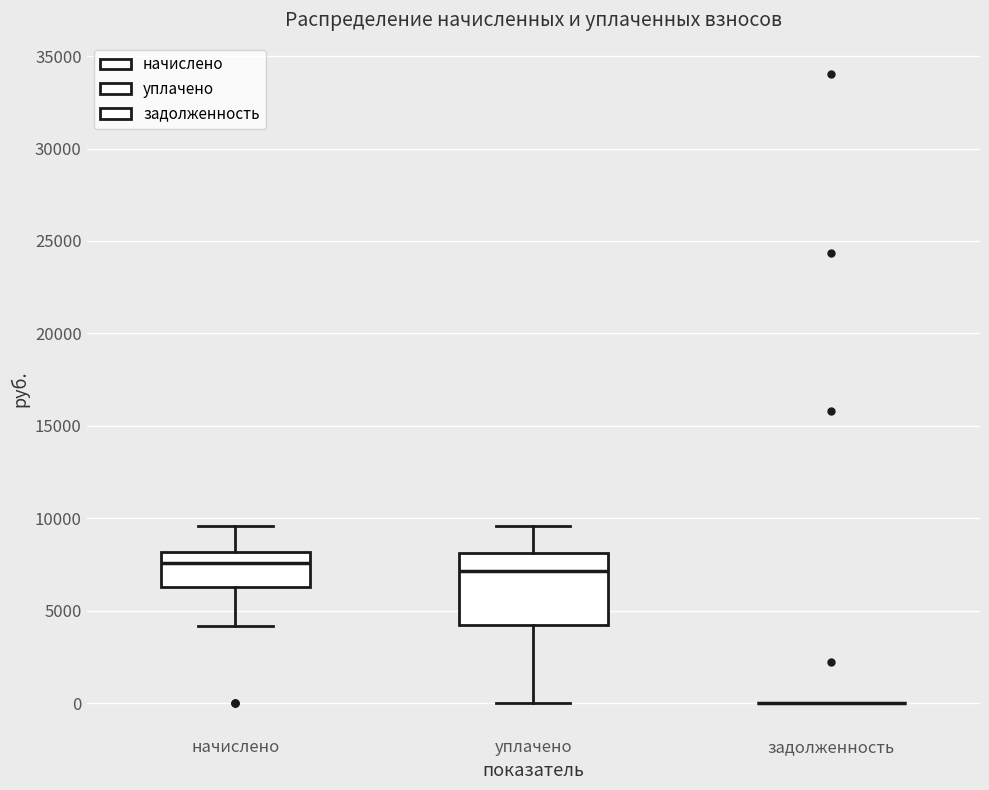

Reading left to right, transcribe this box plot: for each box, give where its median line is, the range the box spans, and where its two whiskers end, as read against the y-axis. The values are not printed on the chart, so give them approximately, as read against the axis.

начислено: median 7500, box 6500 to 8000, whiskers 4000 to 9500
уплачено: median 7000, box 4000 to 8000, whiskers 0 to 9500
задолженность: box collapsed to a line at 0, whiskers 0 to 0